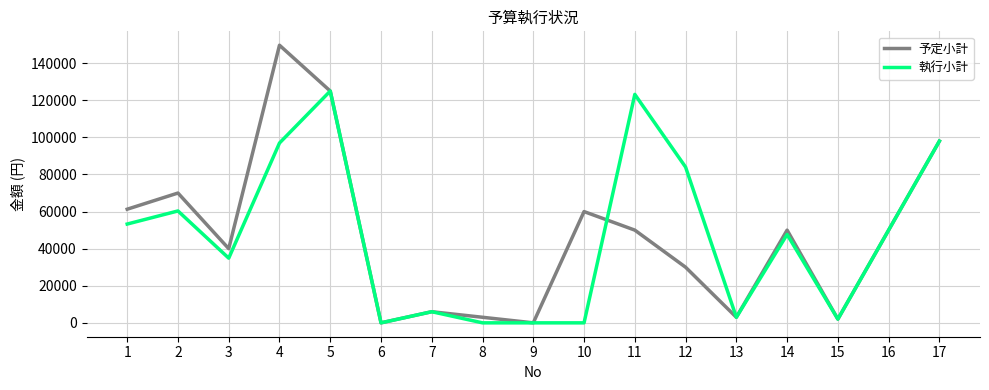

Is the value of 予定小計 at 3 greater than the value of 執行小計 at 9?

Yes